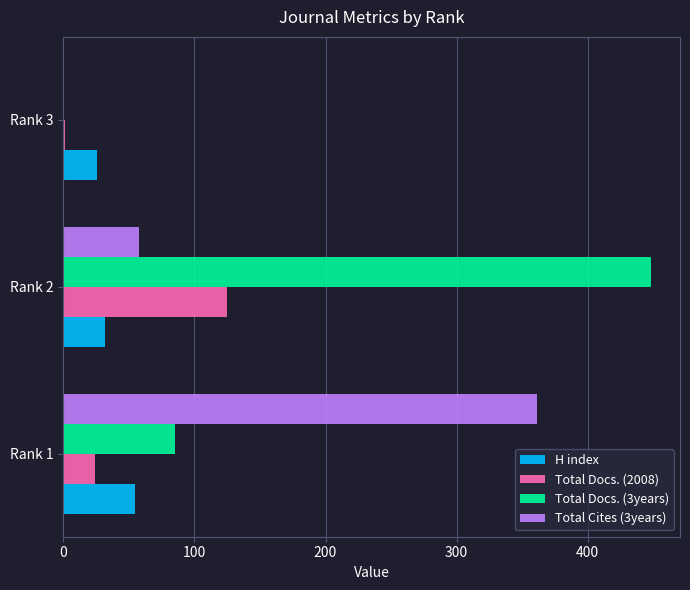

What are all the series names shown in the legend?

H index, Total Docs. (2008), Total Docs. (3years), Total Cites (3years)